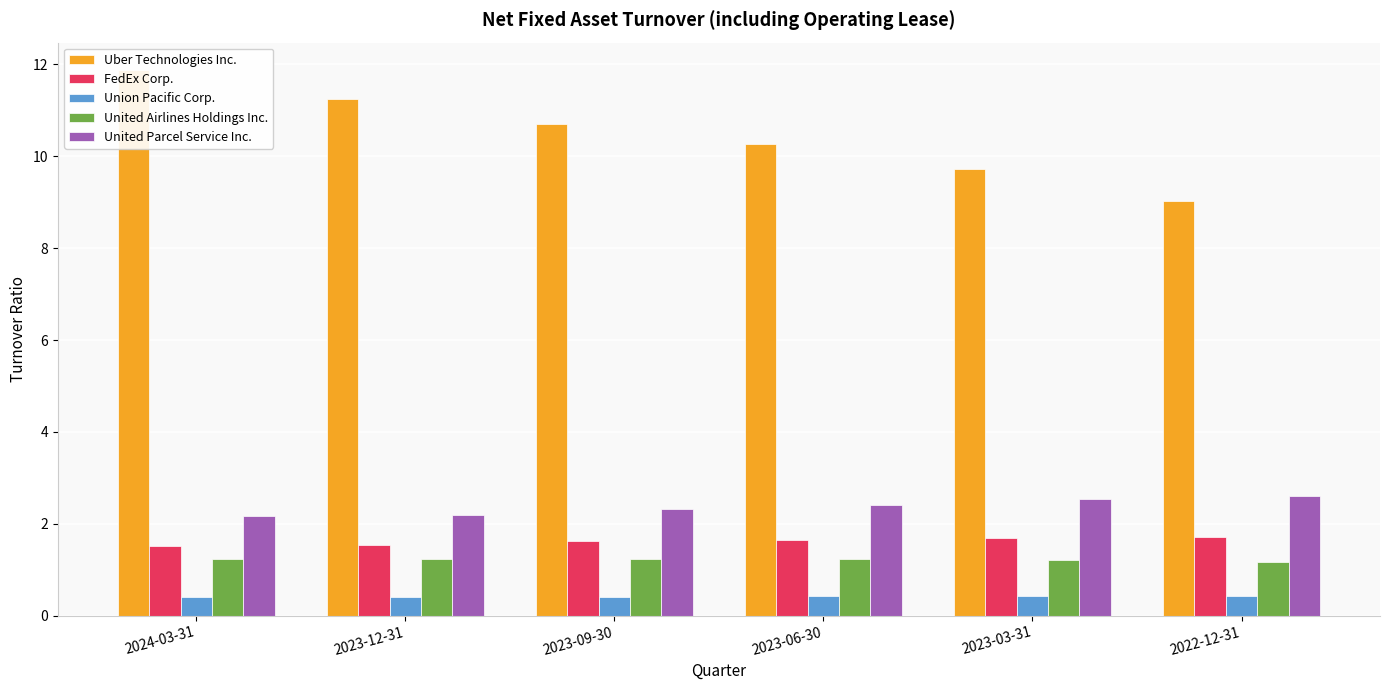

What are all the series names shown in the legend?

Uber Technologies Inc., FedEx Corp., Union Pacific Corp., United Airlines Holdings Inc., United Parcel Service Inc.